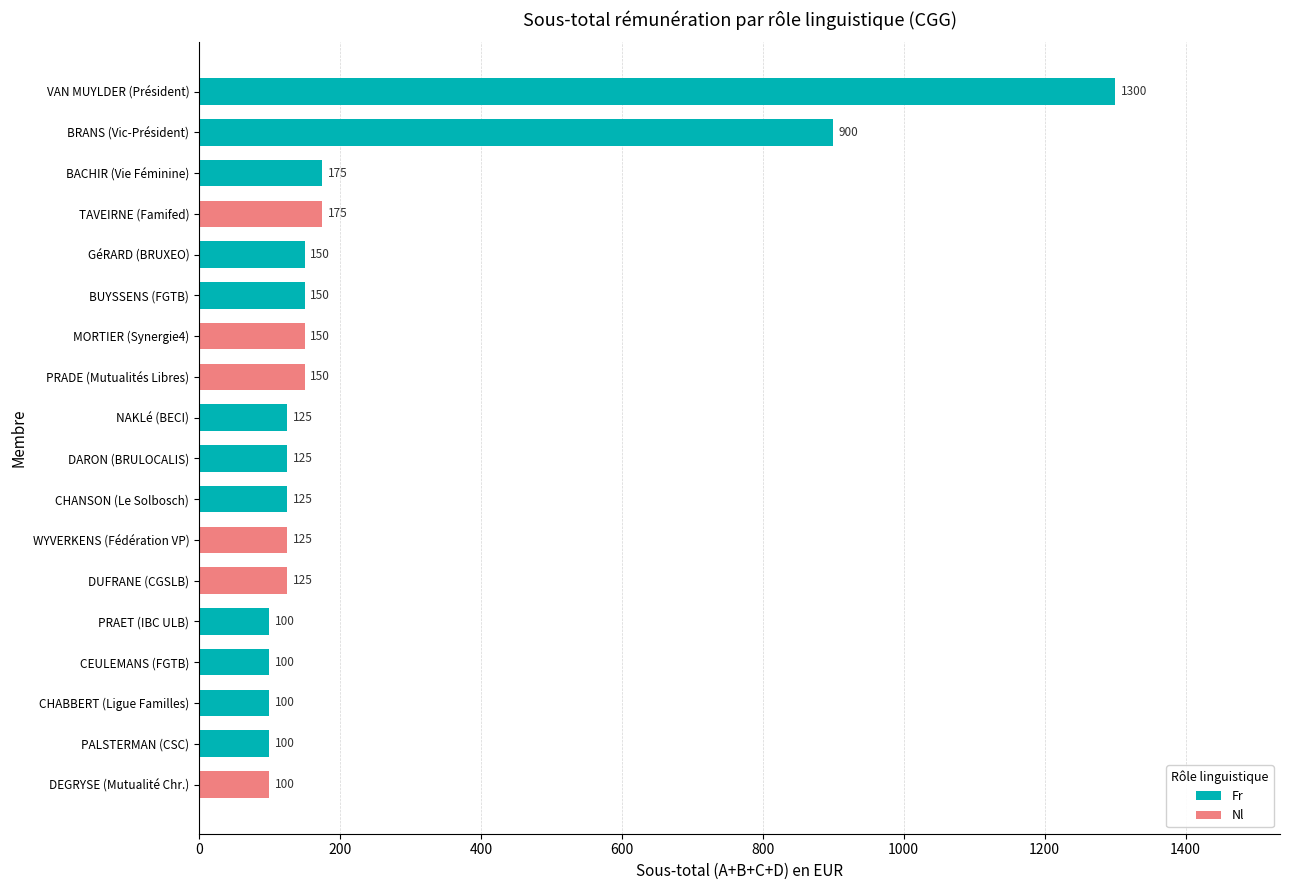

Between DEGRYSE (Mutualité Chr.) and BUYSSENS (FGTB), which is larger?

BUYSSENS (FGTB)